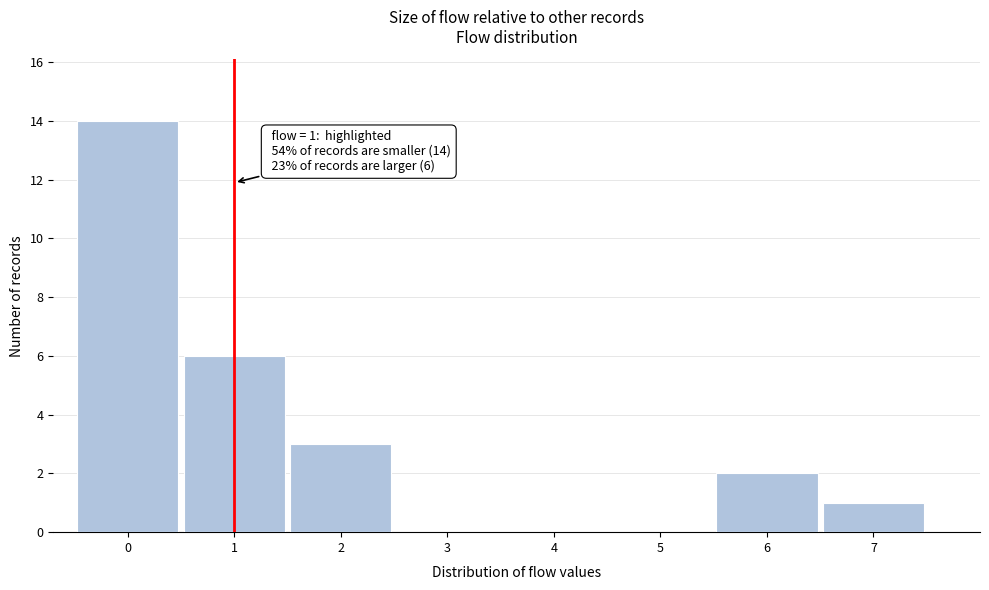

Which range on the x-axis has the tallest bar?

-0.5 to 0.5